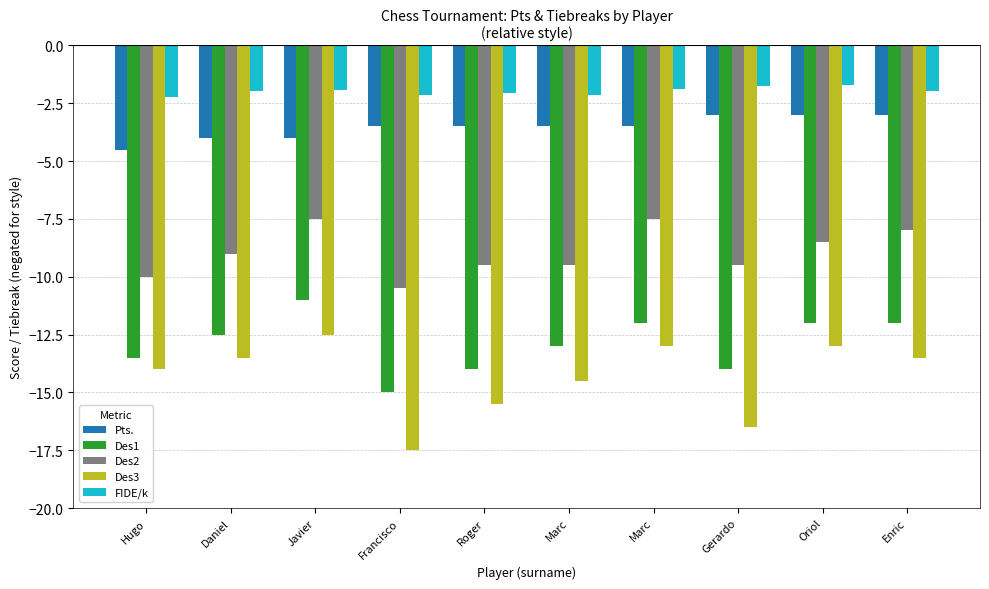

How many series are shown in this chart?

5